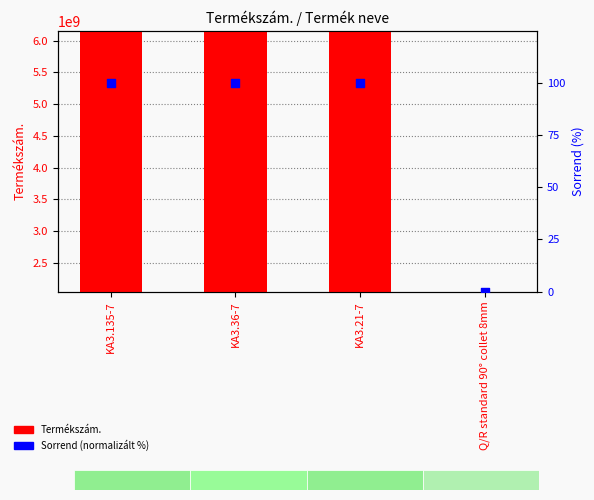

What are all the series names shown in the legend?

Termékszám., Sorrend (normalizált %)